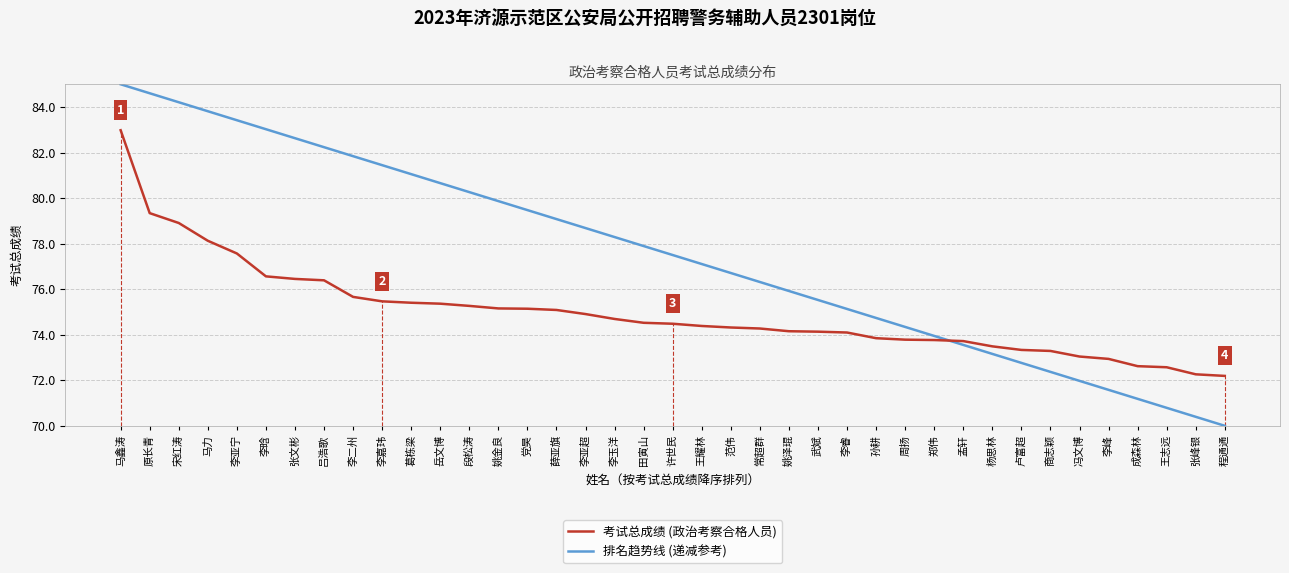

What is the difference between the maximum and minimum values in the 排名趋势线 (递减参考) series?

15.0